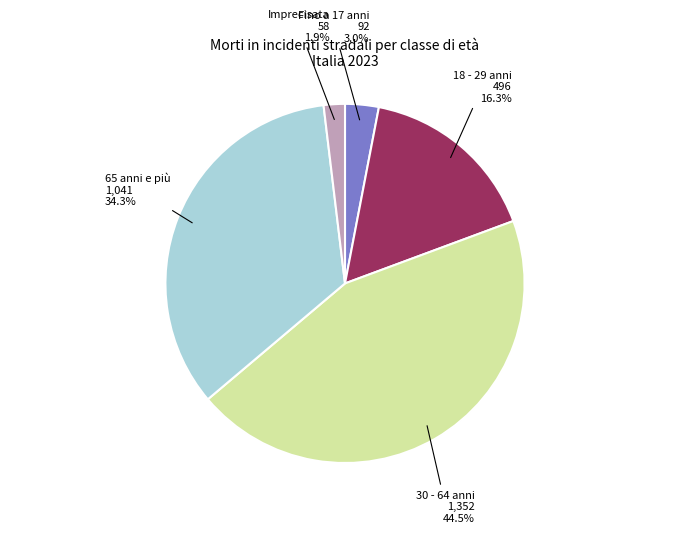

Is there any slice that represents more than half of the pie?

No